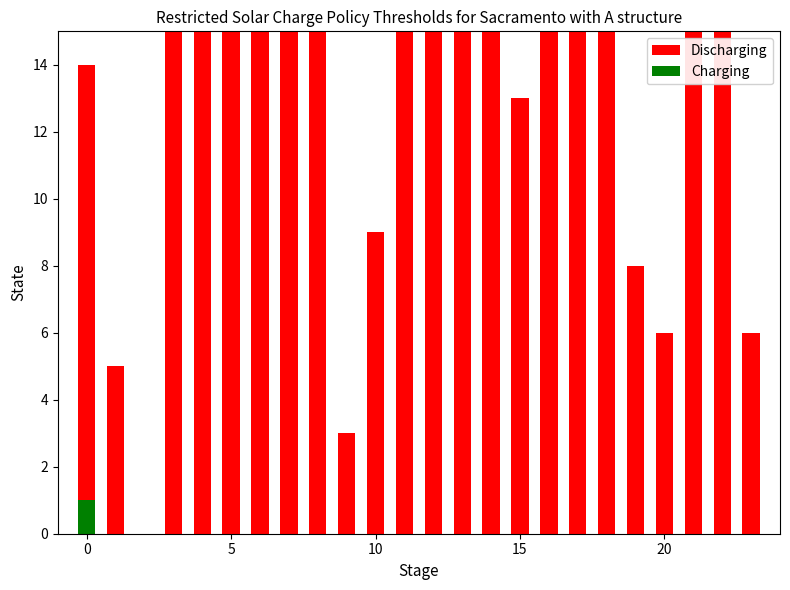

What is the sum of all Discharging values?

289